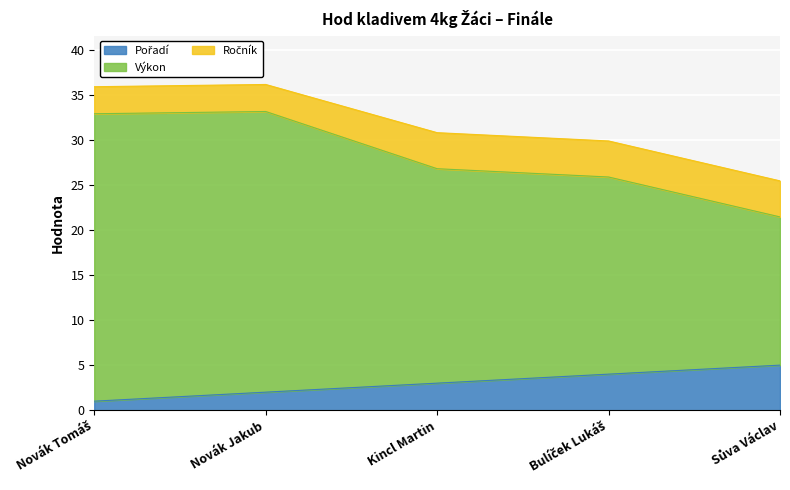

At which category is the sum across all series the highest?

Novák Jakub